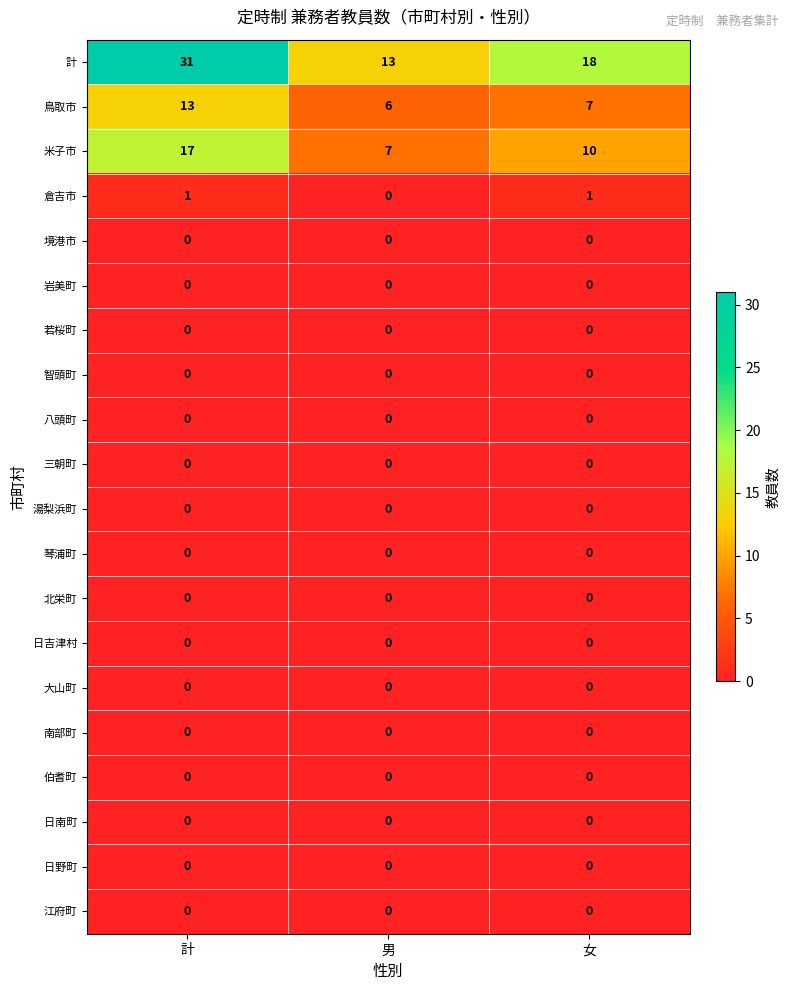

What is the approximate value of 鳥取市 at 女?

7